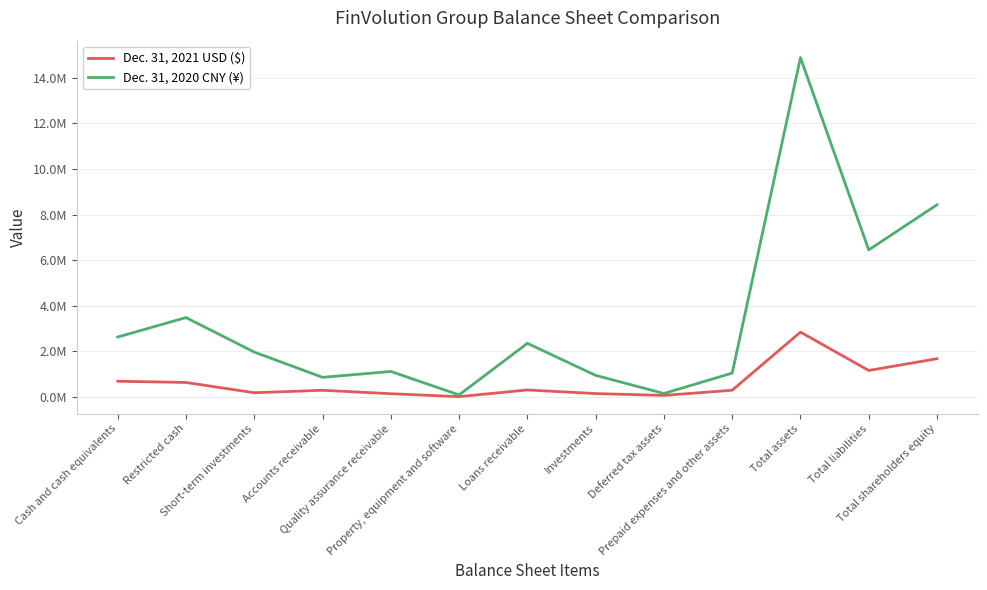

What is the difference between the maximum and minimum values in the Dec. 31, 2020 CNY (¥) series?

14788309